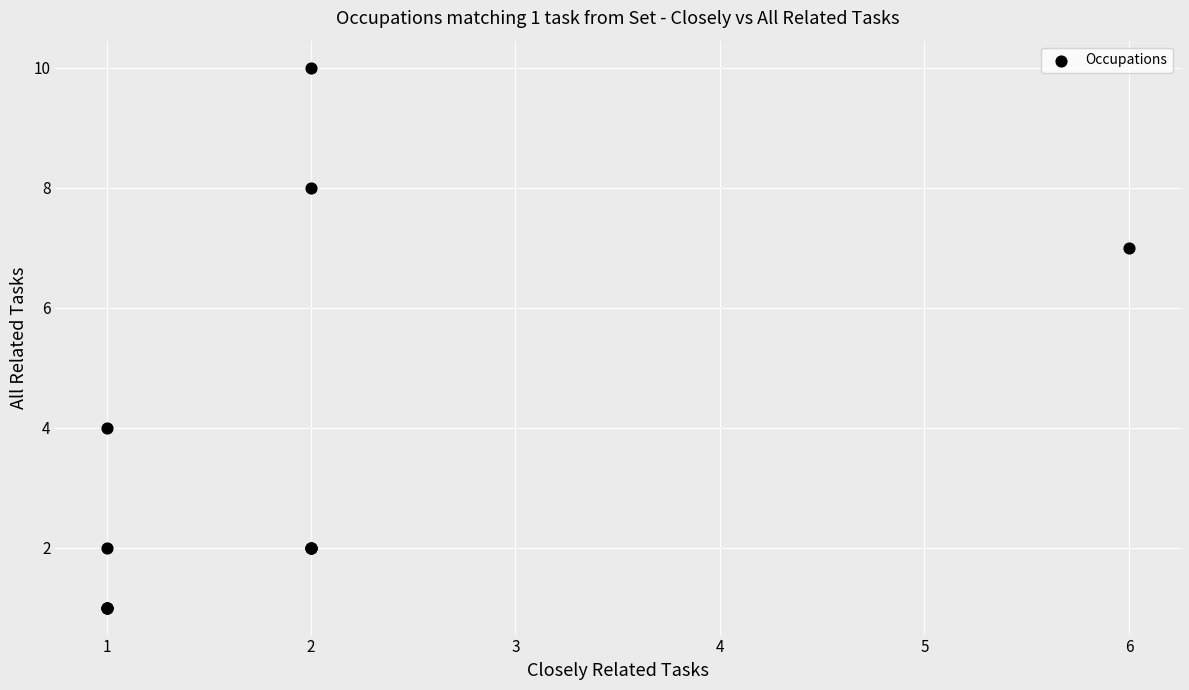

What Y value in the scatter plot is closest to 5?

4